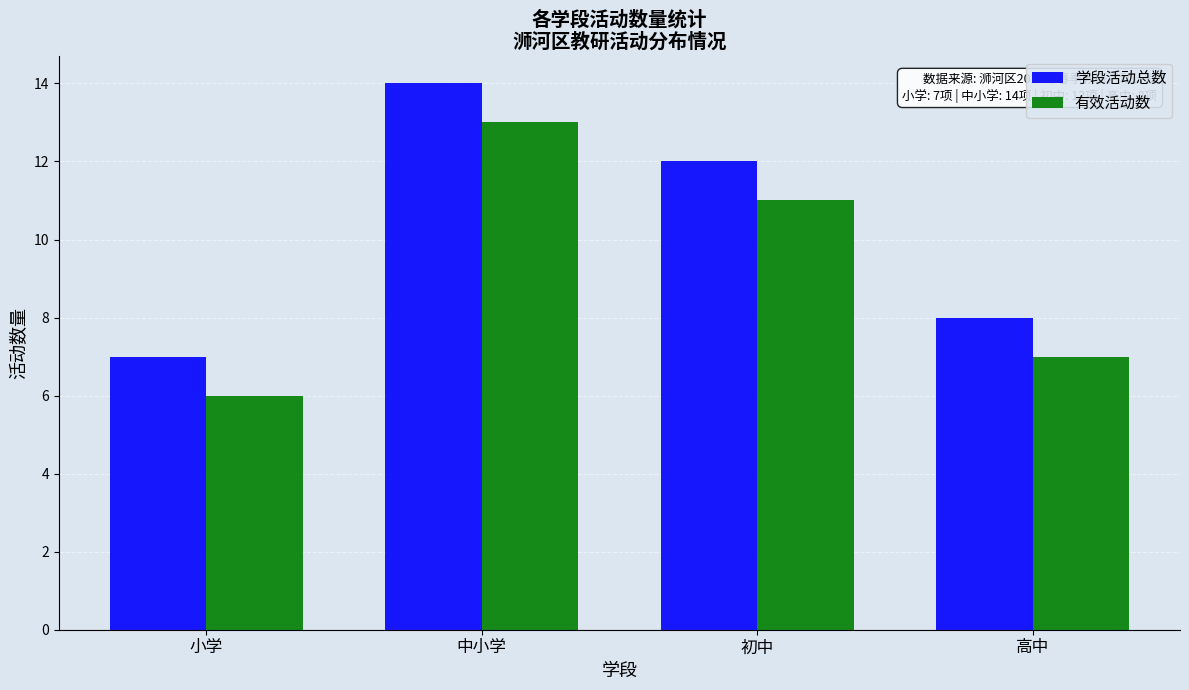

Which category has the highest value in the 有效活动数 series?

中小学